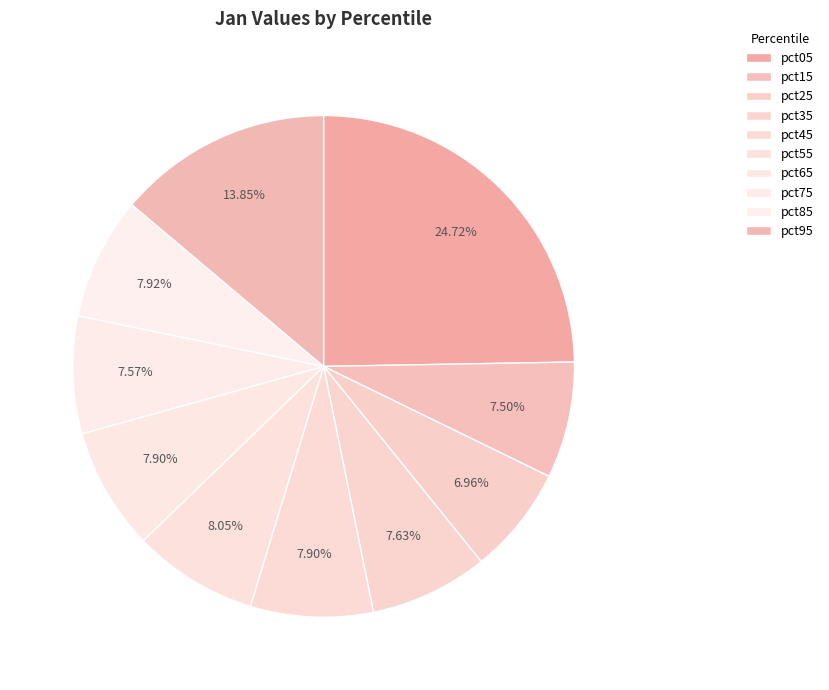

How many segments does this pie chart have?

10